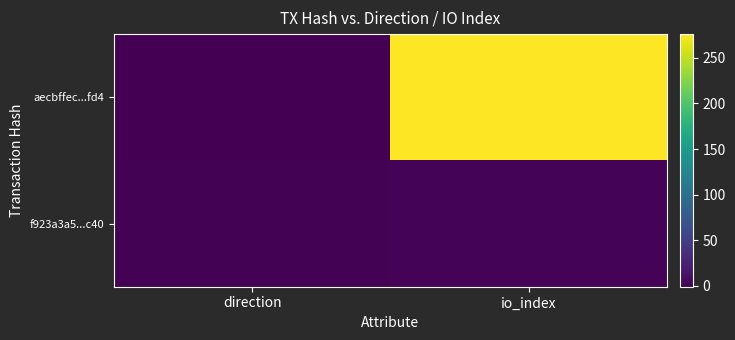

Which series has the largest total across all categories?

aecbffec...fd4